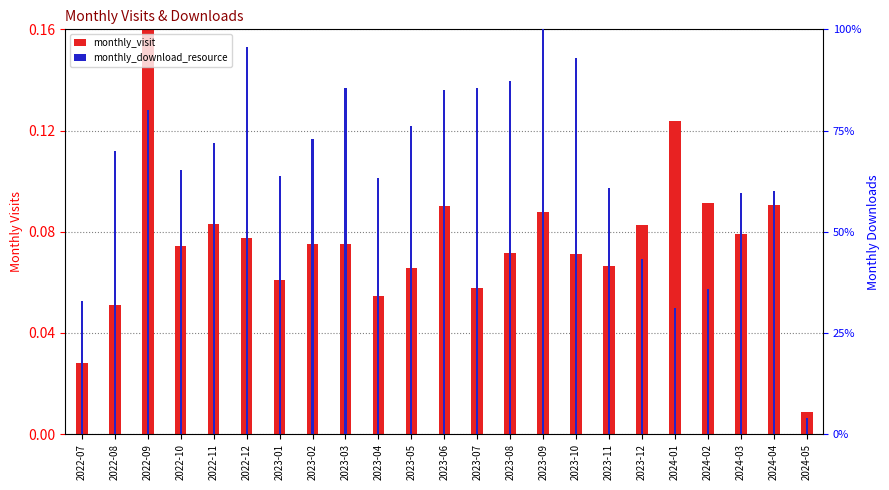

Count the number of data series in this chart.

2